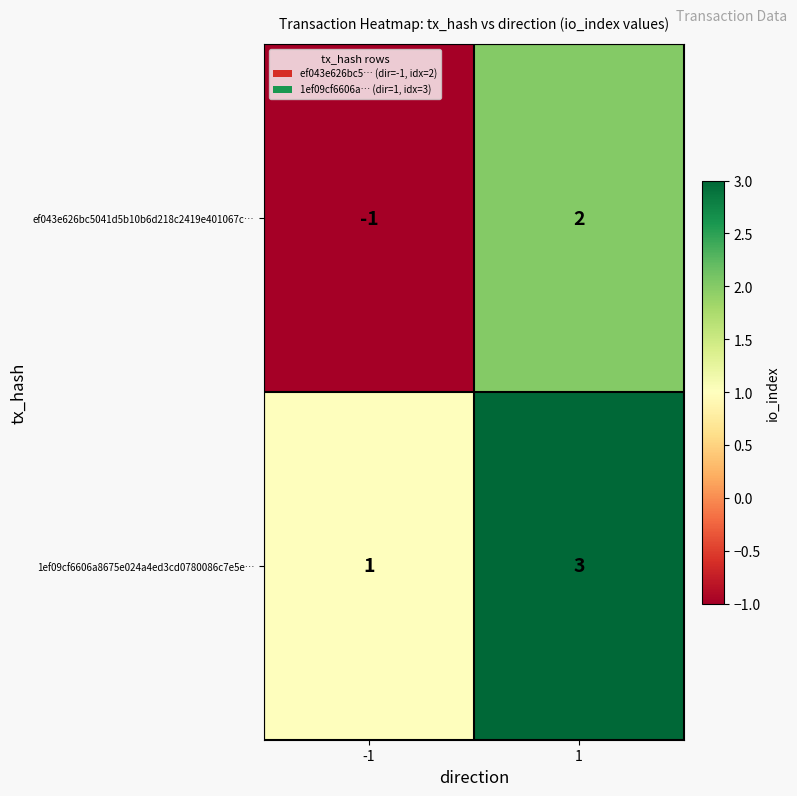

What is the difference between the ef043e626bc5041d5b10b6d218c2419e401067c… values at 1 and -1?

3